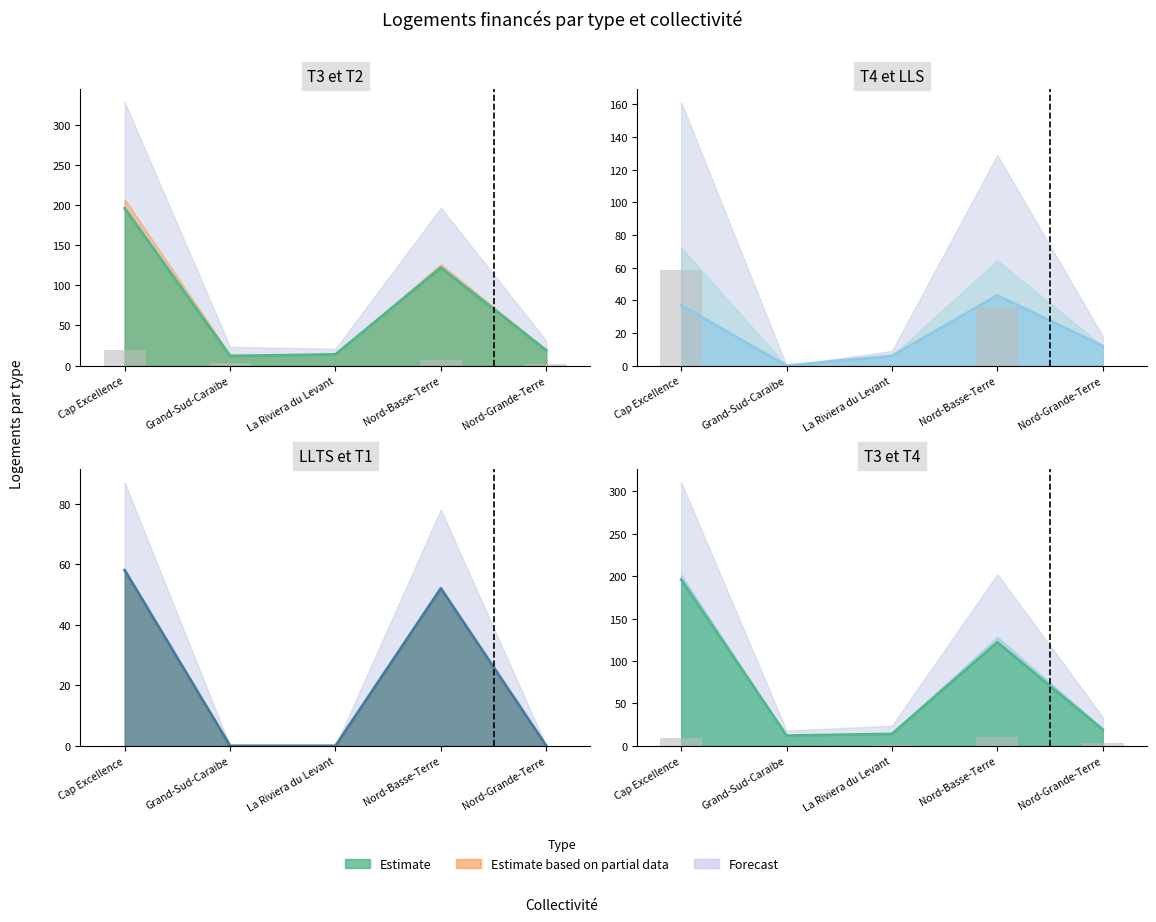

What is the spread (max minus min) of values at Nord-Basse-Terre?

114.5